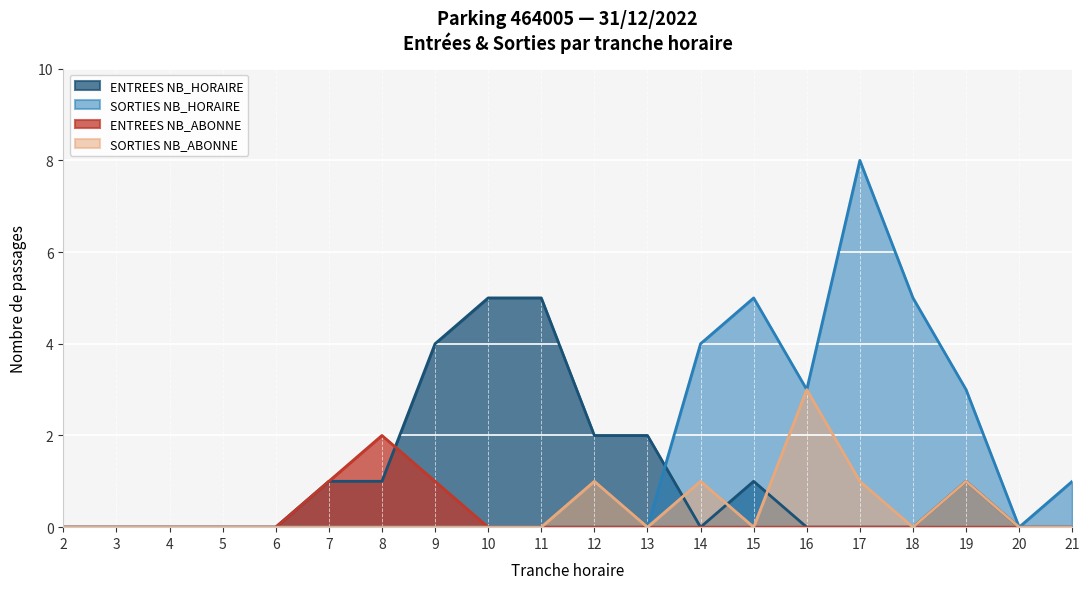

Which has a higher value, 18 or 6?

18